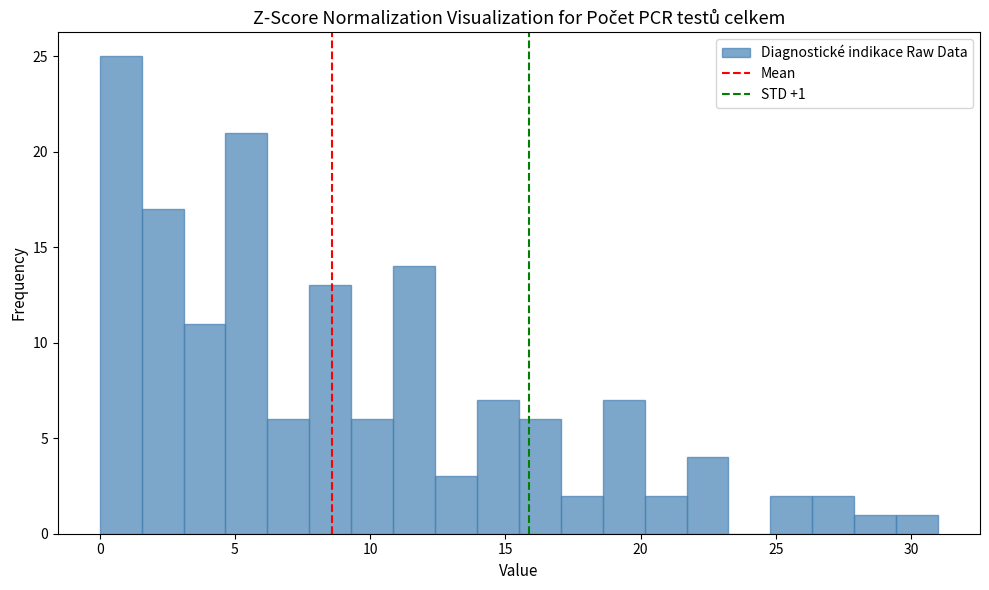

Around what value on the x-axis is the tallest bar? Give the approximate position of its centre, as read against the axis.

1.0